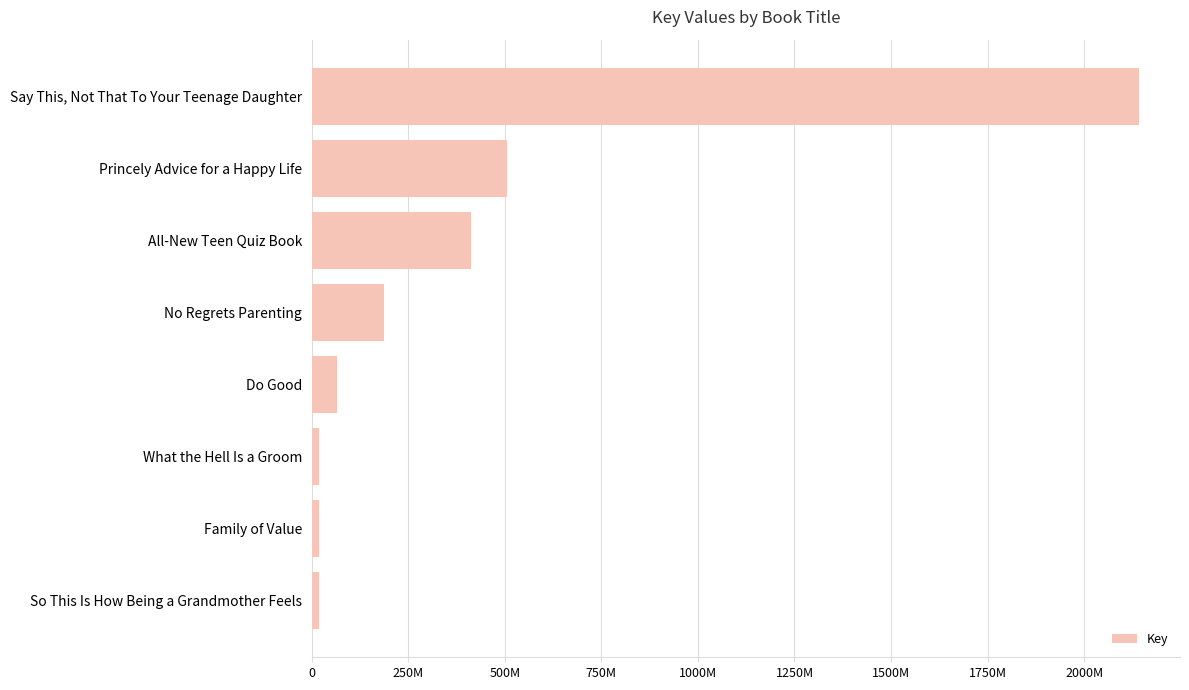

Does the chart contain stacked bars?

No